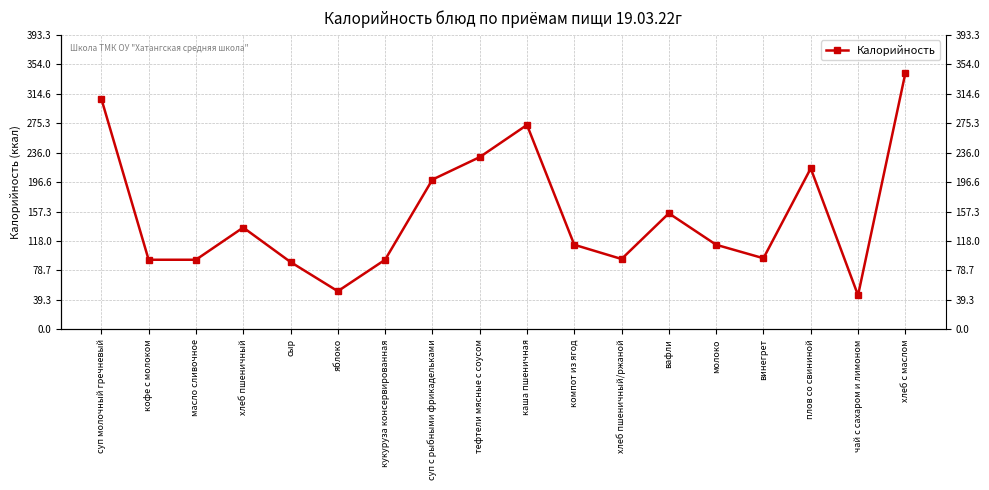

What is the label of the 18th point from the right?

суп молочный гречневый